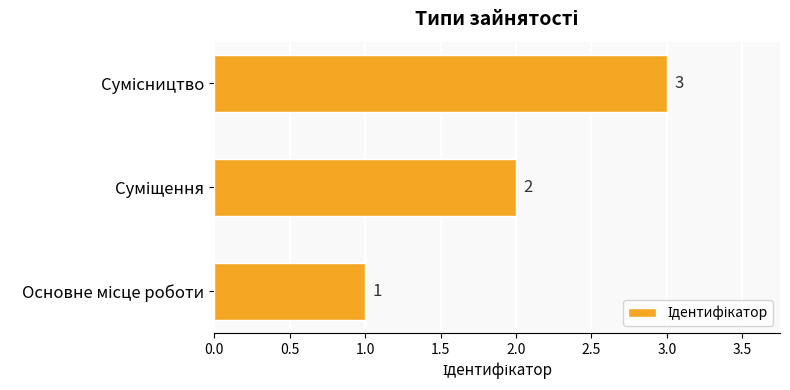

What is the sum of all values?

6